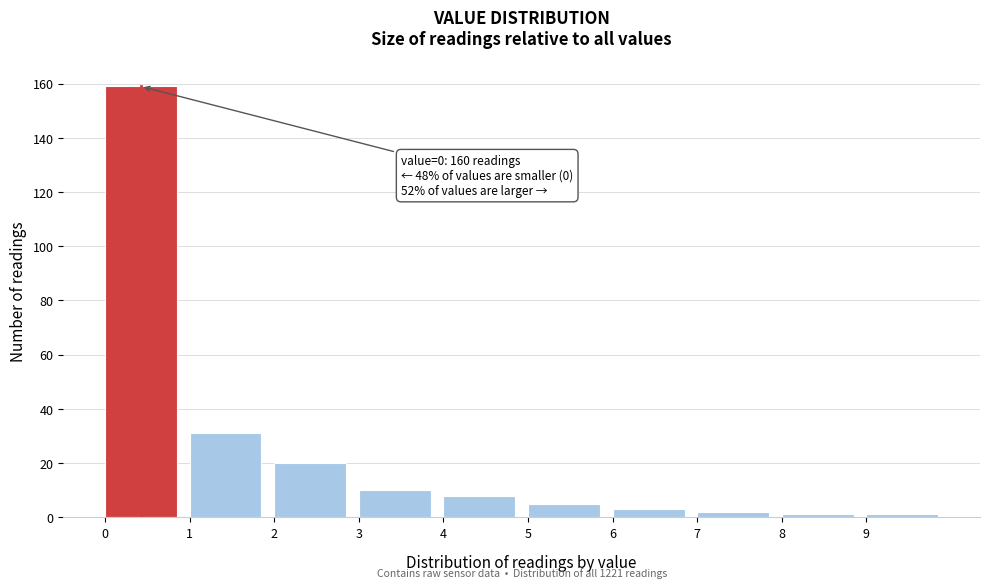

Which range on the x-axis has the tallest bar?

0 to 1